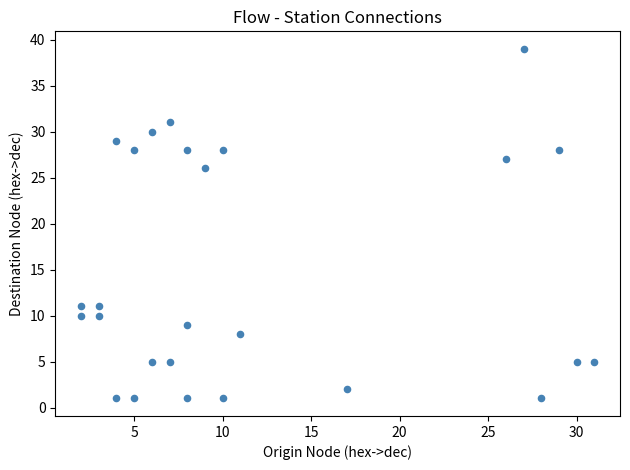

What is the range of Y values (max minus min)?

38